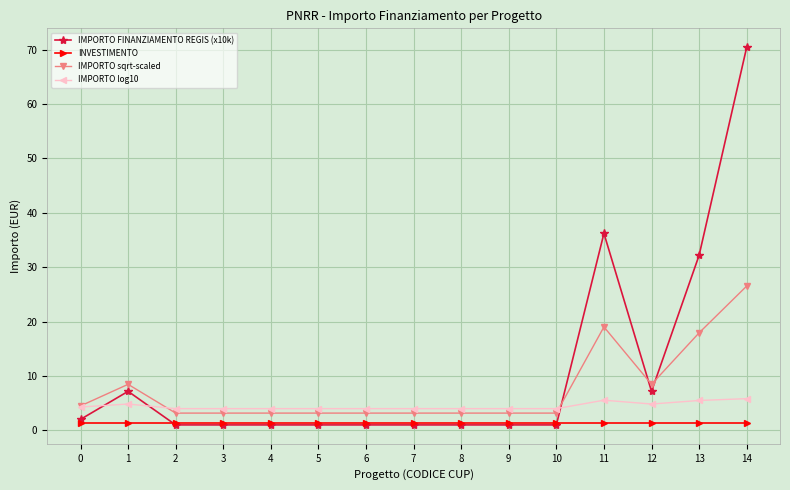

The IMPORTO FINANZIAMENTO REGIS (x10k) series shows 10.1 at 12. True or false?

False